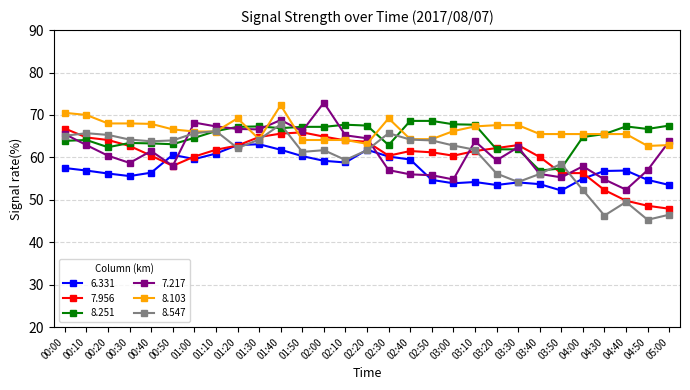

At which label does 6.331 first exceed 56?

00:00